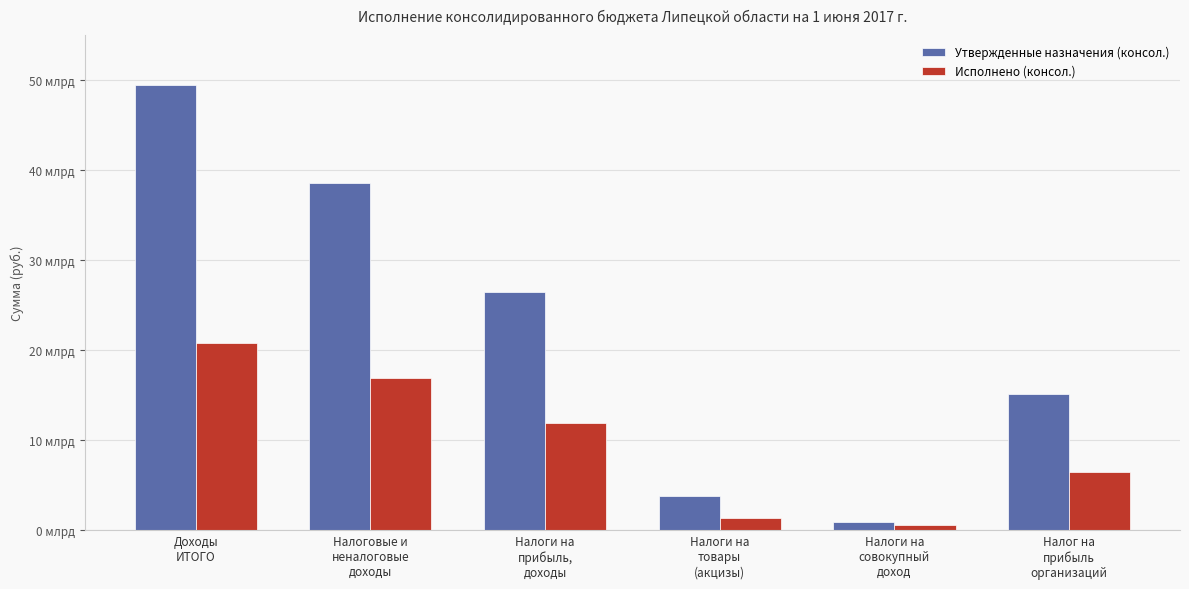

What is the greatest value displayed?

49508594111.1